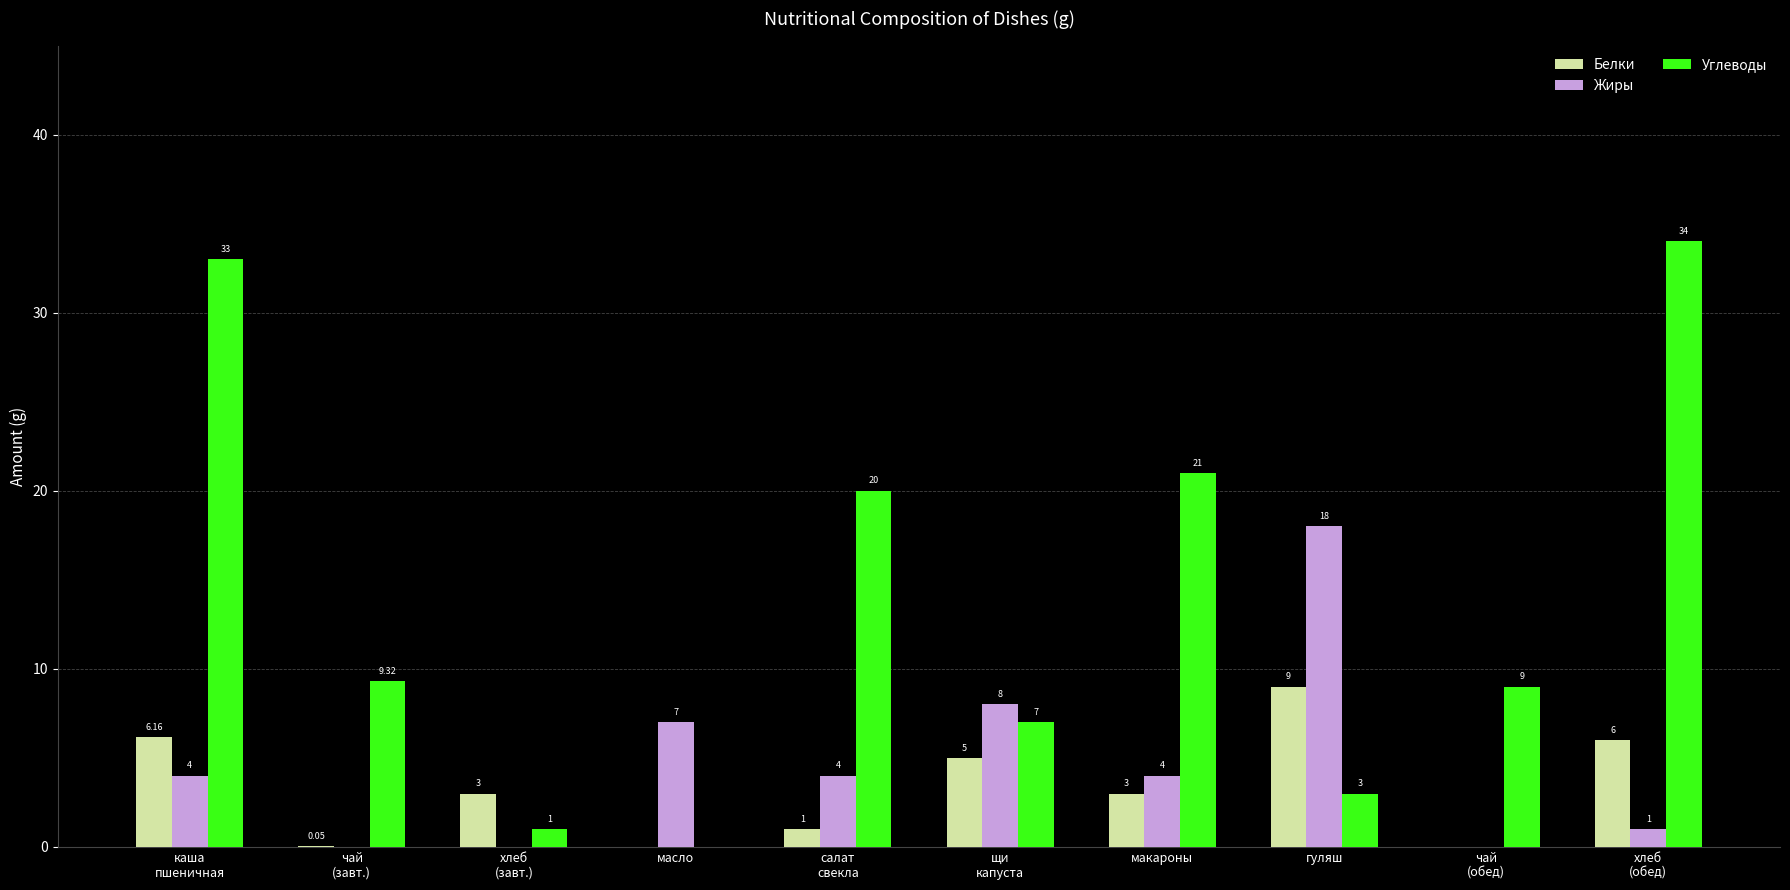

Is the value of Жиры at макароны greater than the value of Белки at макароны?

Yes